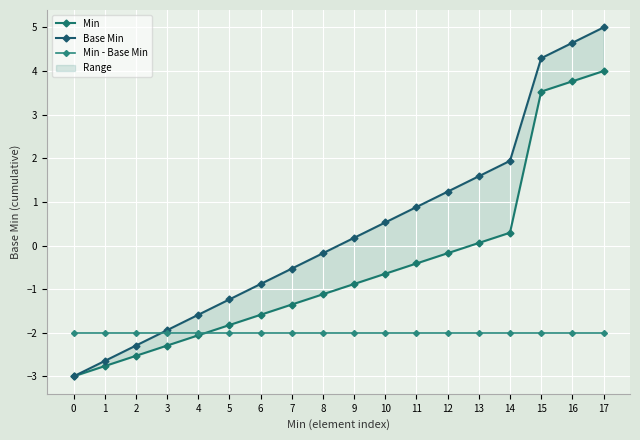

What is the sum of all Base Min values?

6.0